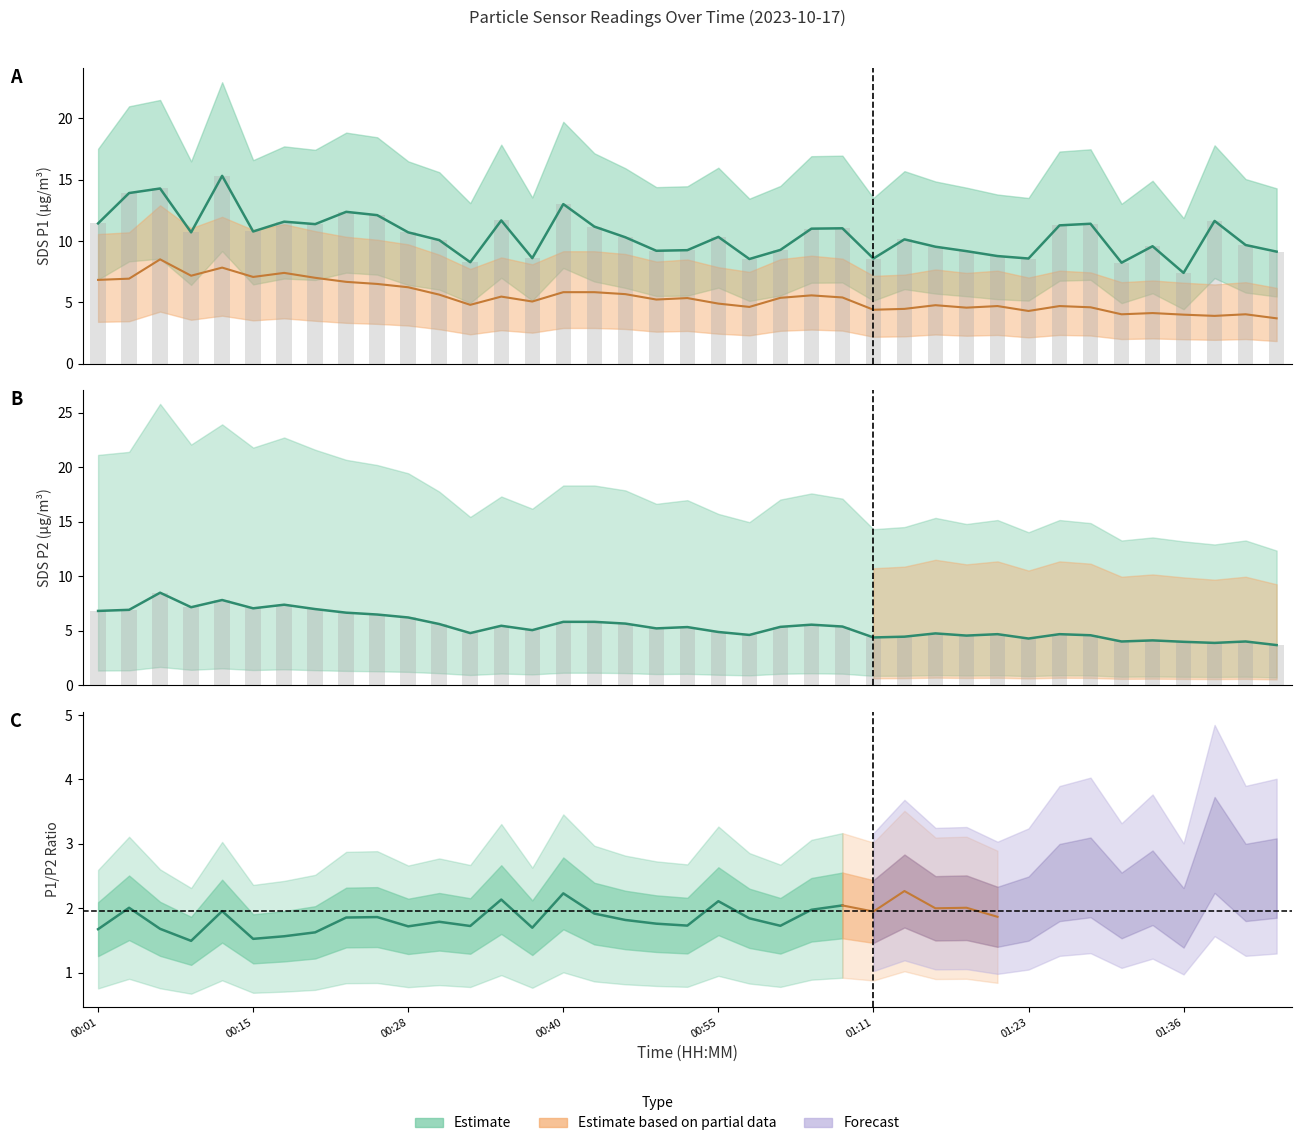

What is the label of the 24th bar from the right?

00:40